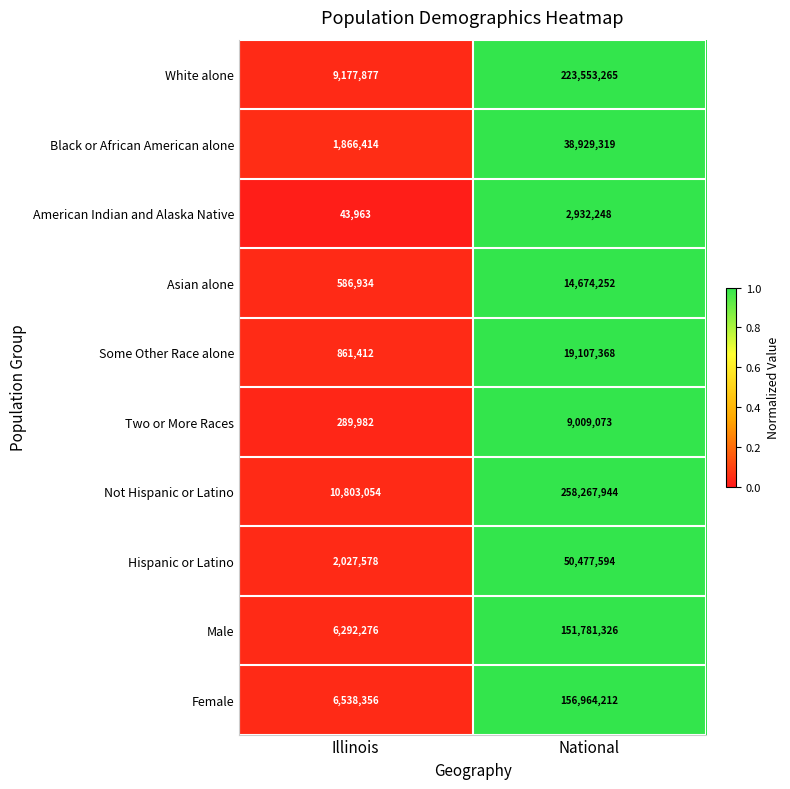

At which category does the chart reach its peak across all series?

National